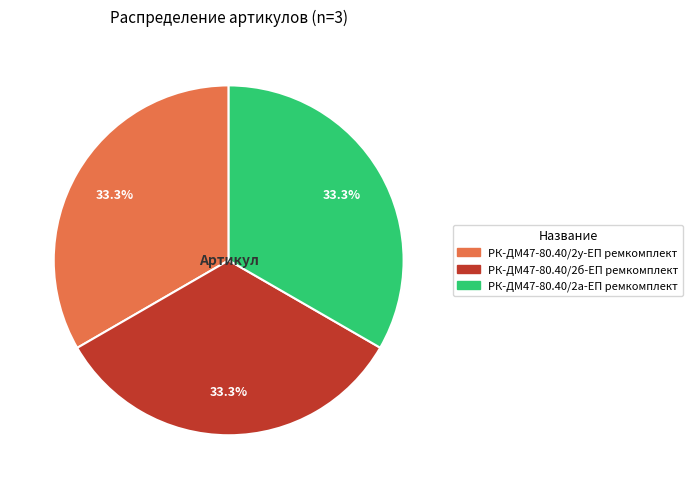

To the nearest percent, what percentage of the pie is РК-ДМ47-80.40/2б-ЕП ремкомплект?

33%